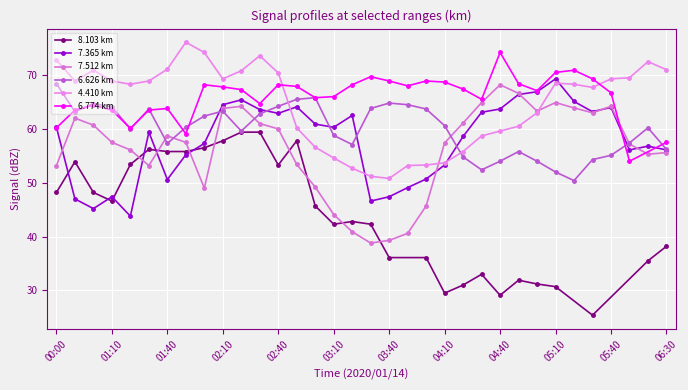

How many values in the 7.365 km series are below 60?

17